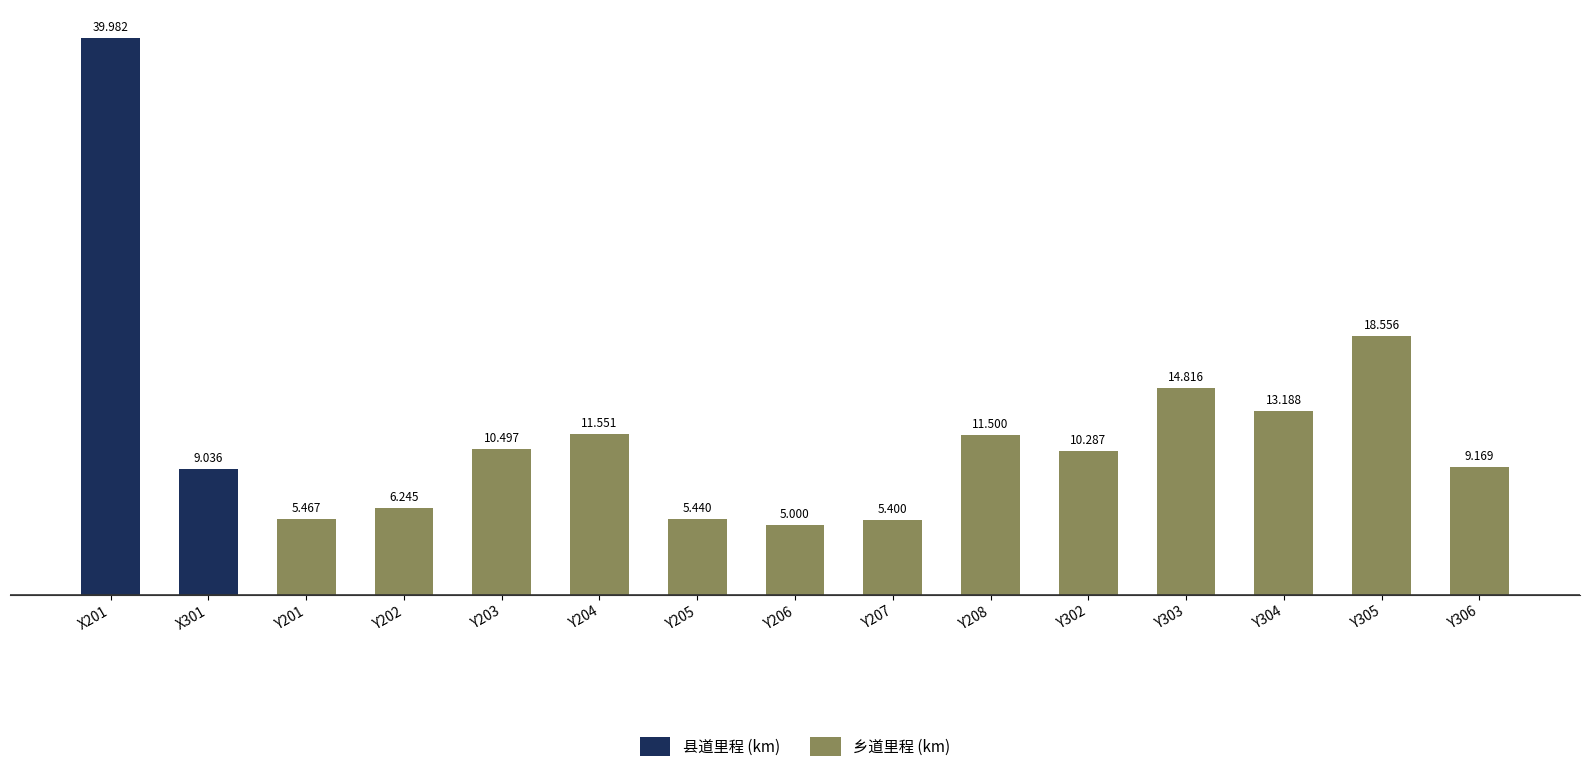

What is the difference between the values at Y207 and Y305?

13.2